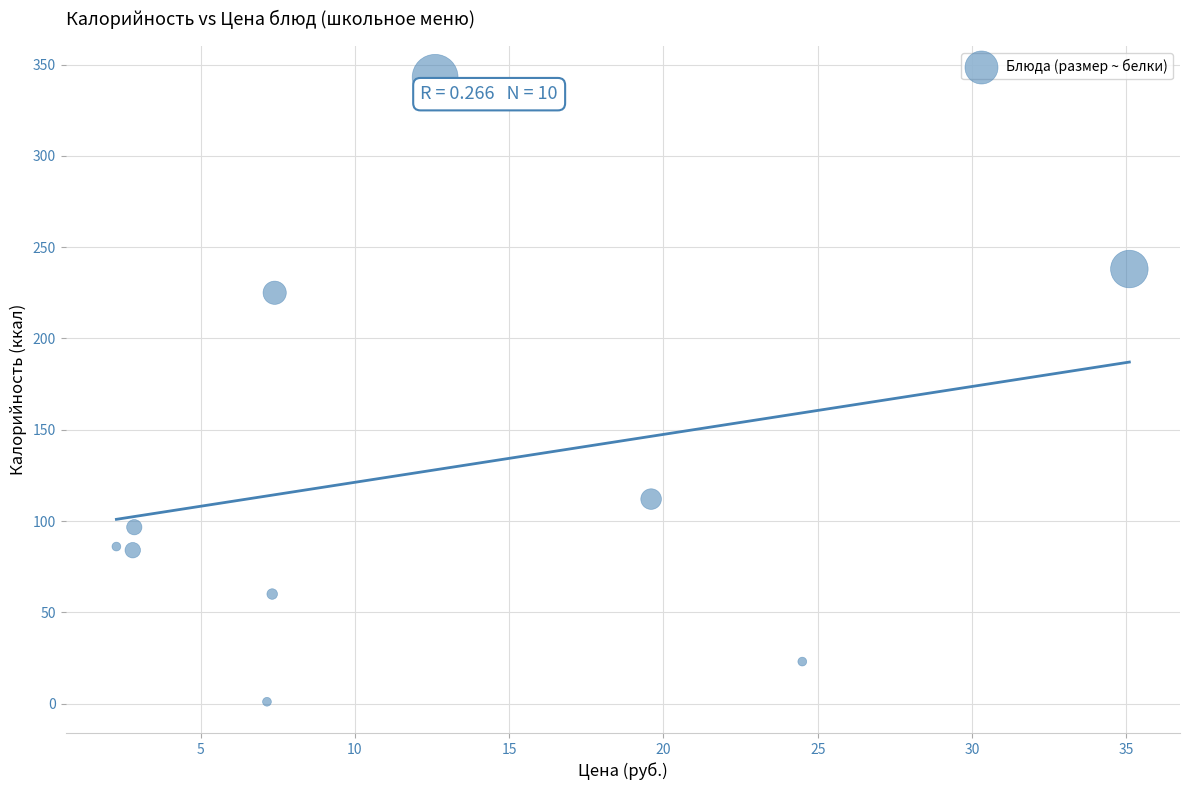

What is the average Y value?

126.9